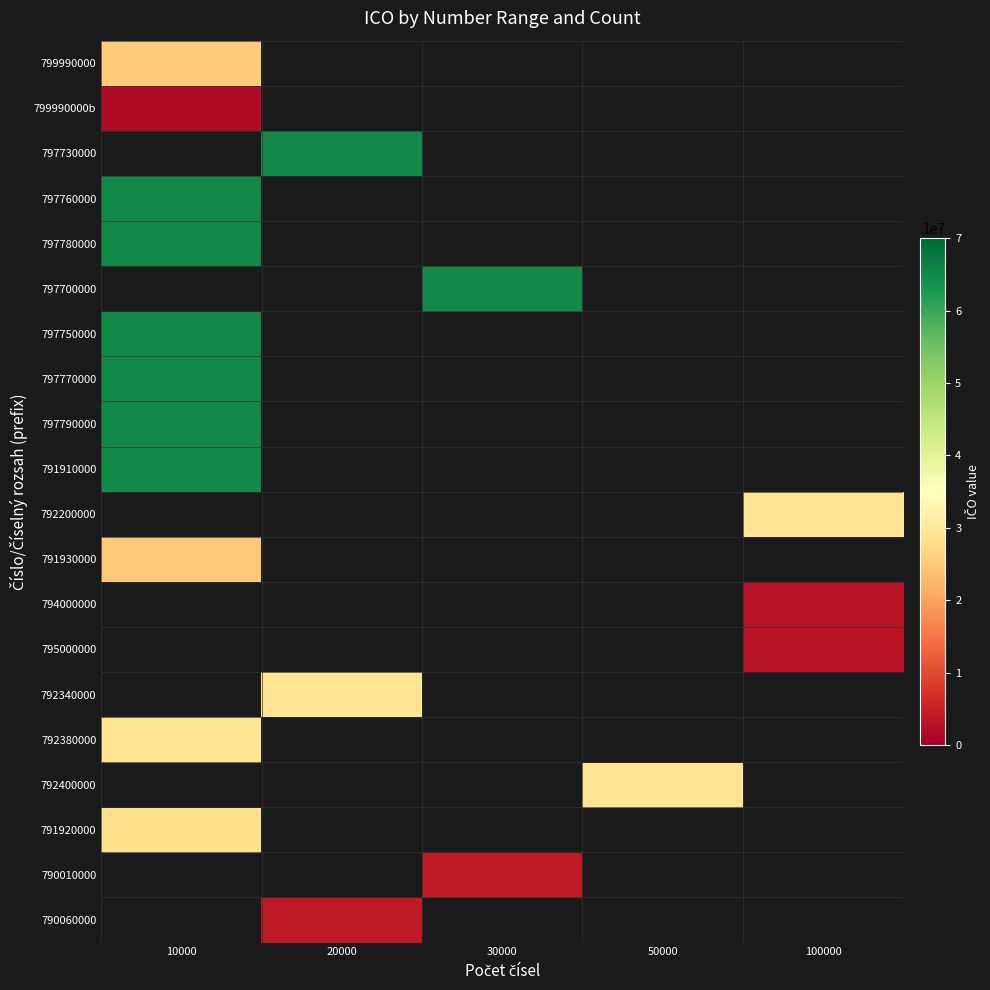

Between 50000 and 20000, which is larger?

50000